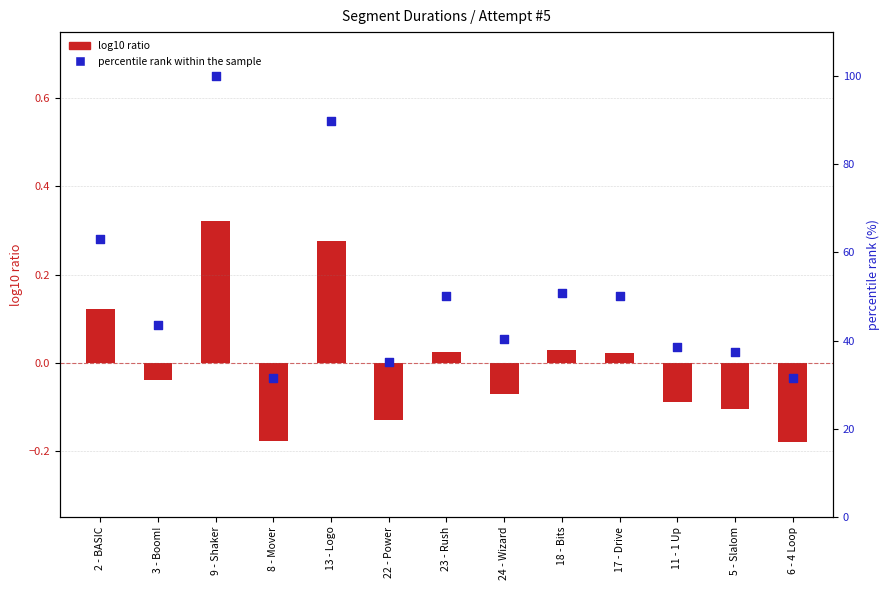

Which series reaches the maximum Y coordinate?

percentile rank within the sample